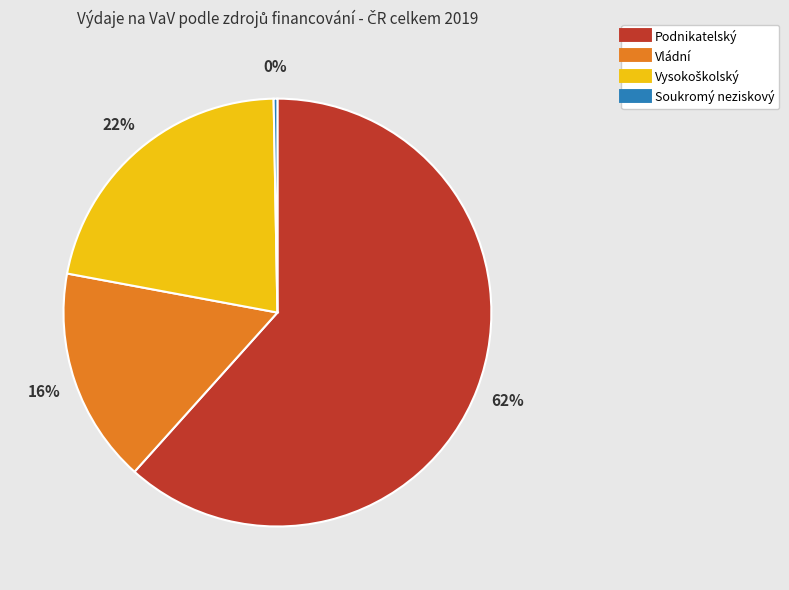

Combined, do Vládní and Podnikatelský account for over 50%?

Yes